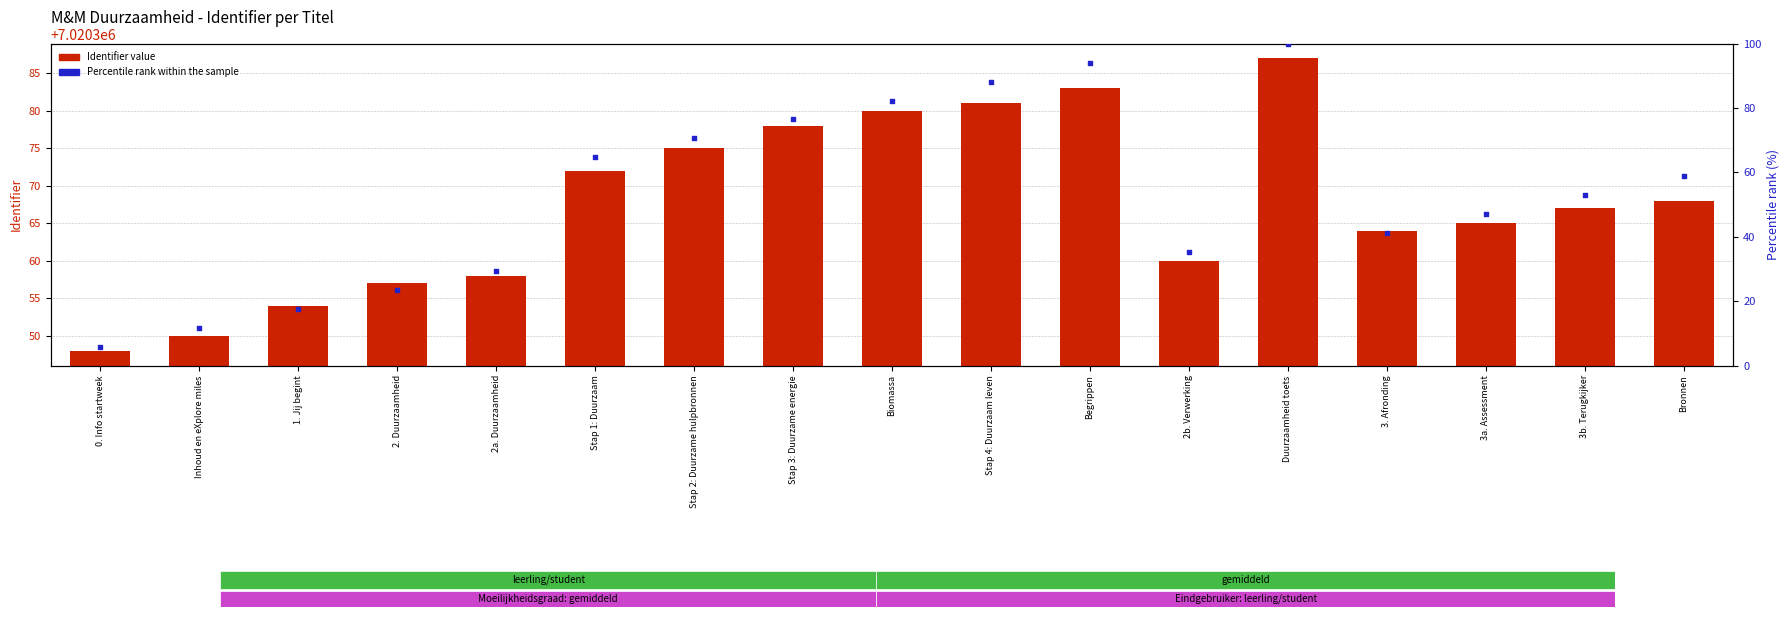

Is the value of Percentile rank within the sample at Biomassa greater than the value of Identifier value at Biomassa?

No